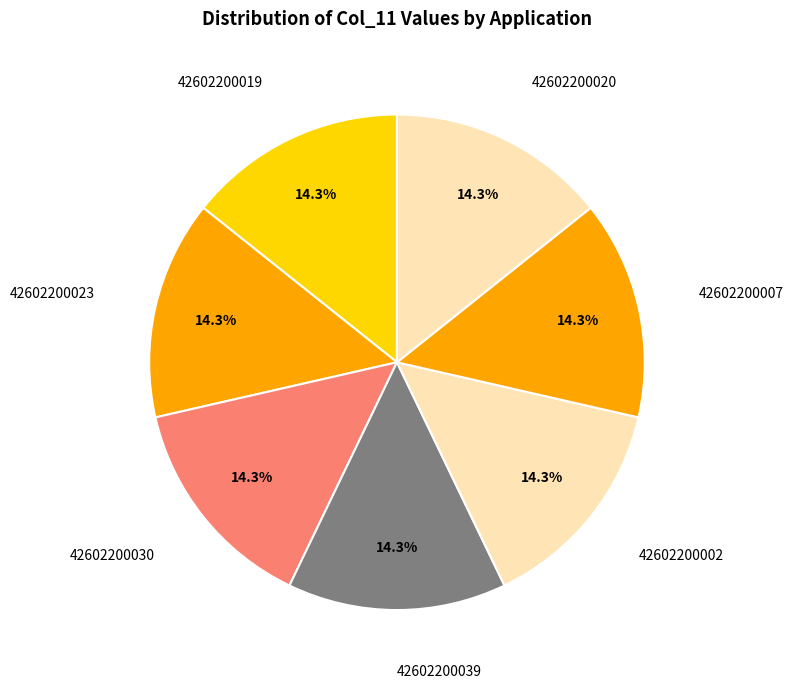

Combined, what portion of the pie is 42602200002 and 42602200023?

28.6%